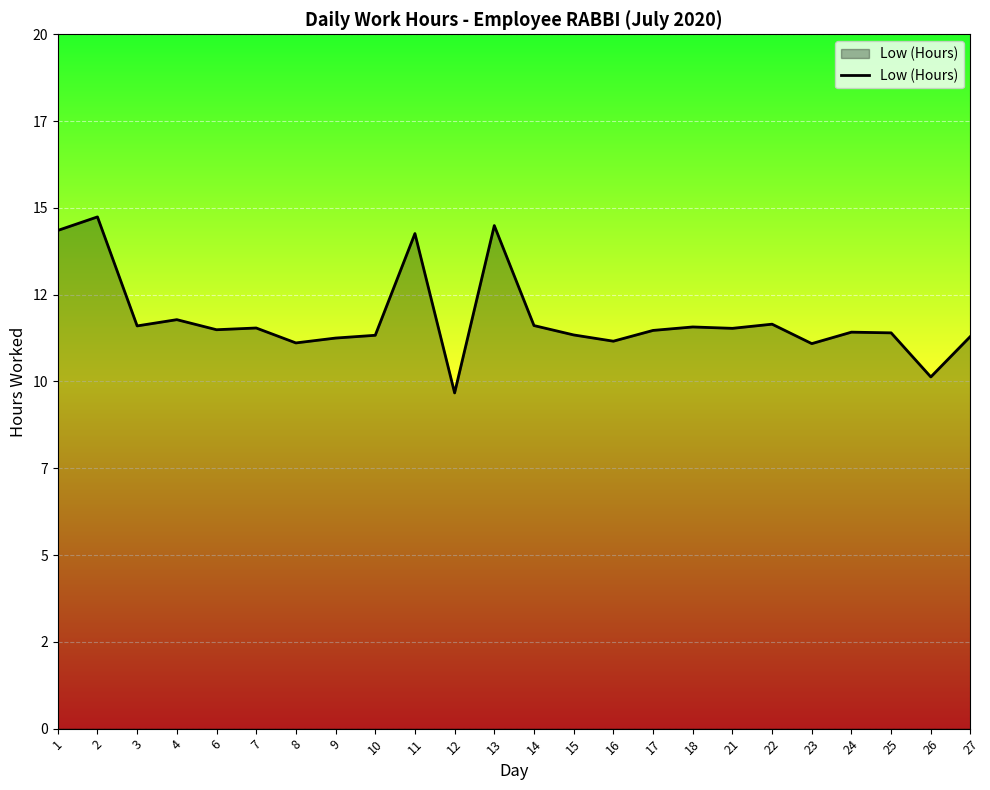

At which label is the value closest to 12?

4